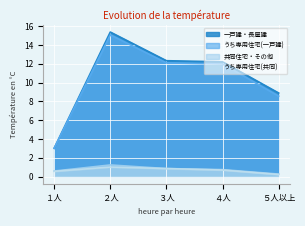

What is the maximum value shown in the chart?

15.4